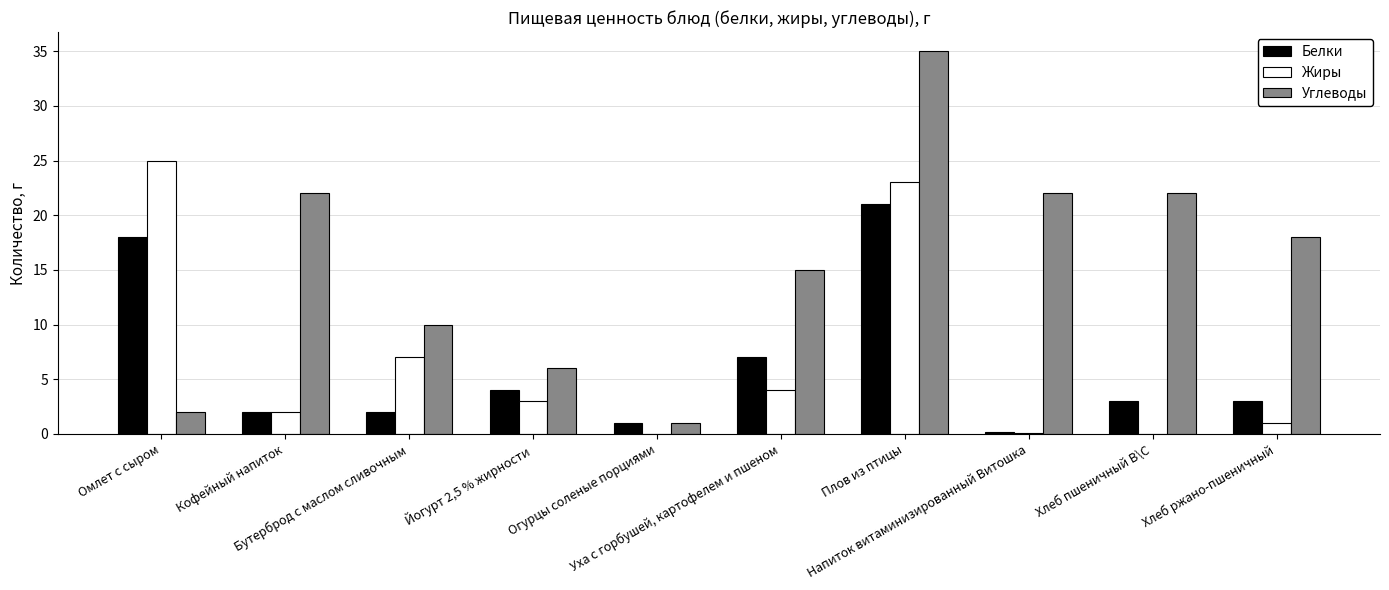

Which category has the highest value across all series?

Плов из птицы